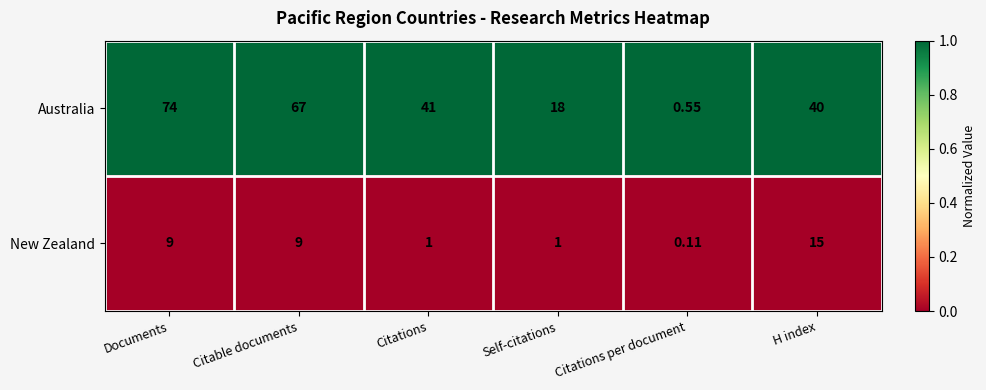

Which label corresponds to the smallest value in the chart?

Citations per document